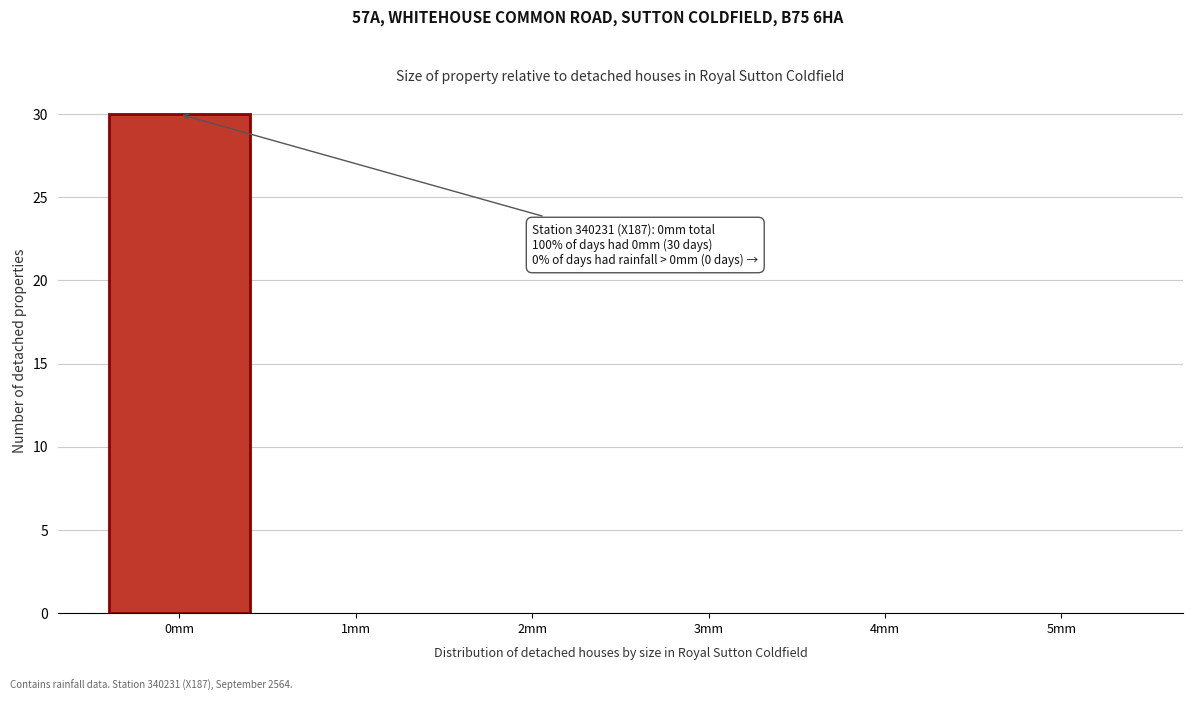

Over which range of the x-axis is the bar tallest?

-0.5 to 0.5